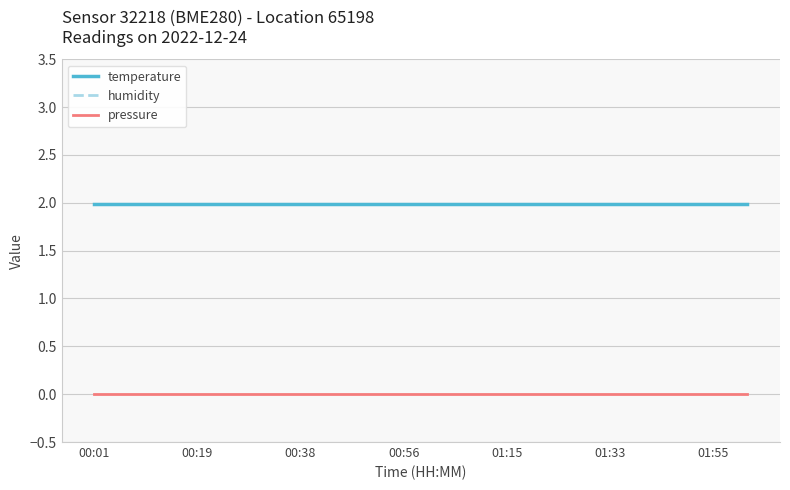

What is the sum of all humidity values?

39.8